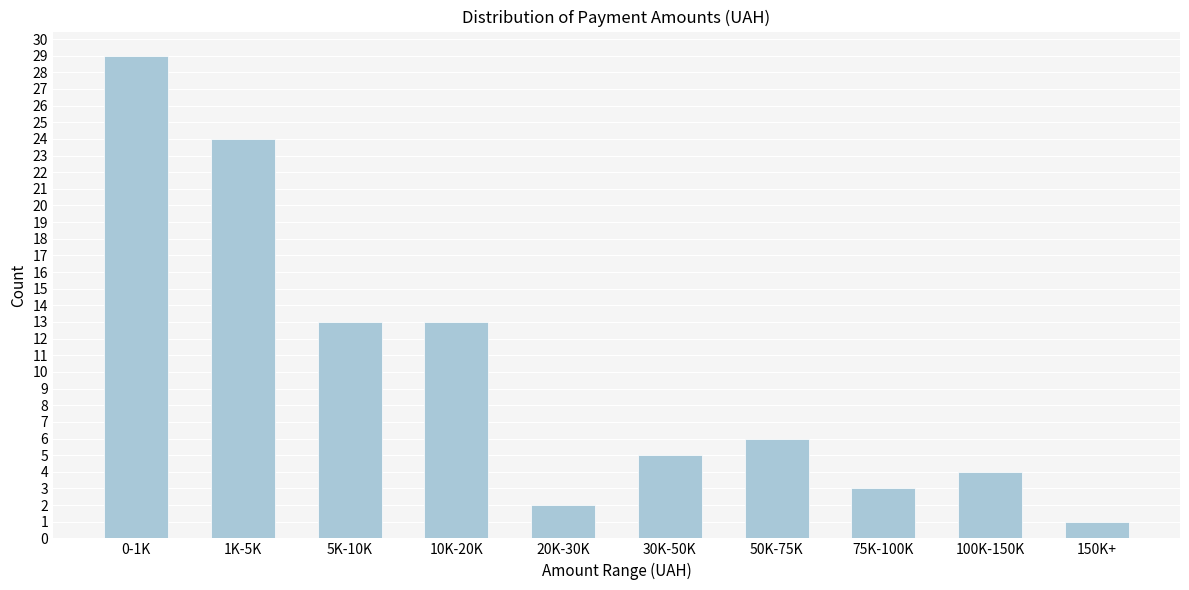

Reading left to right, list all the values displayed in this chart.

29	24	13	13	2	5	6	3	4	1